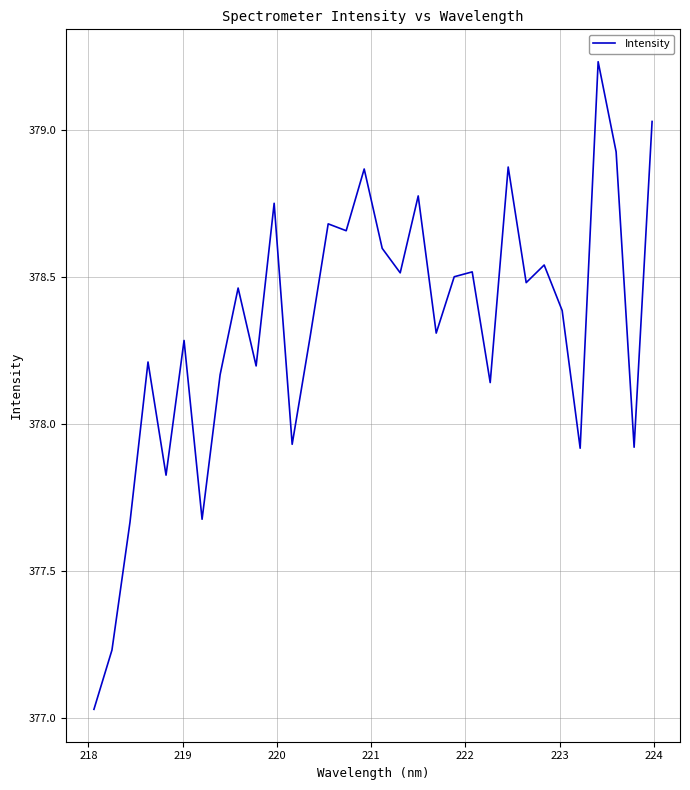

What is the difference between the maximum and minimum values?

2.2